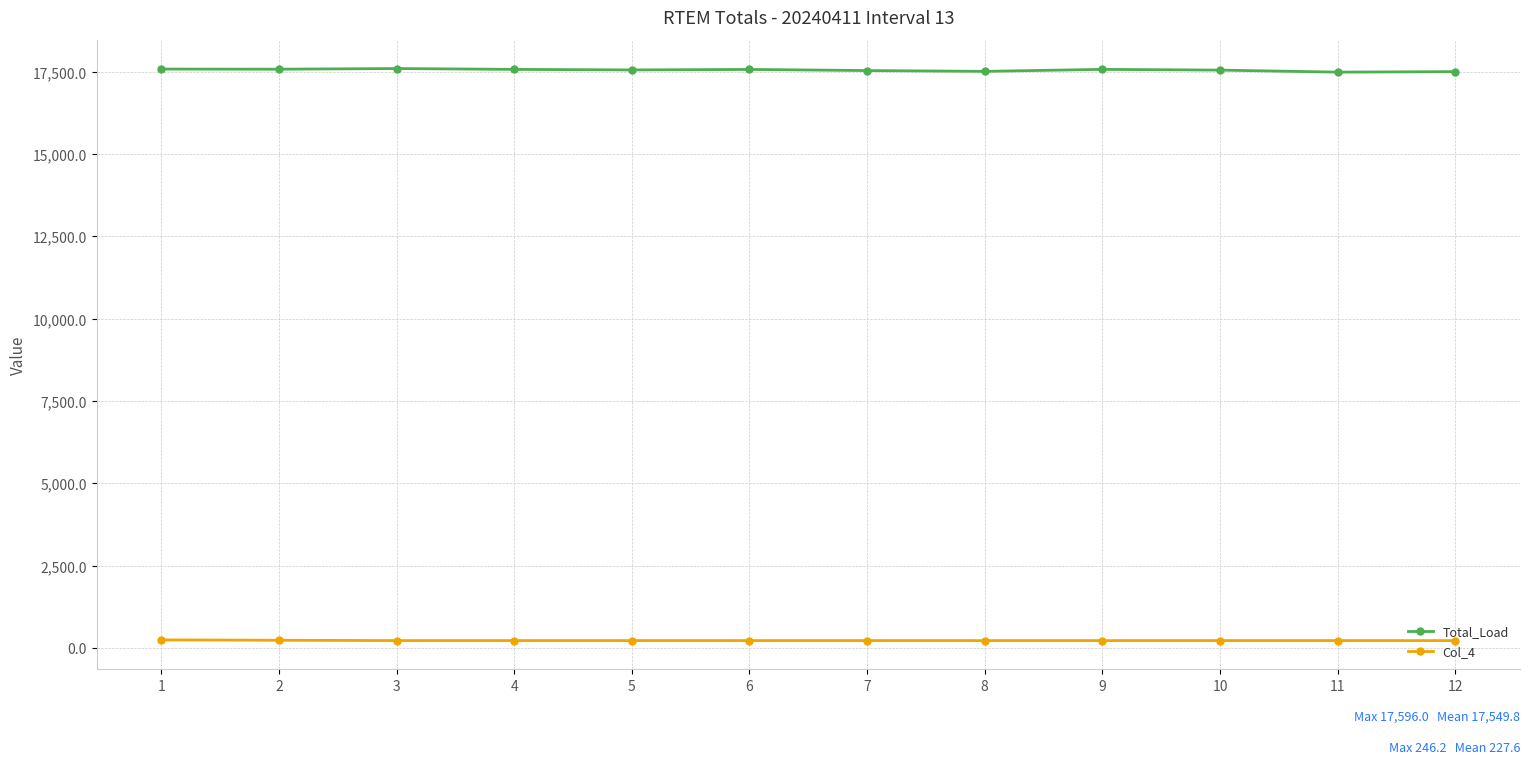

Rank the series by their average value, from highest to lowest.

Total_Load, Col_4